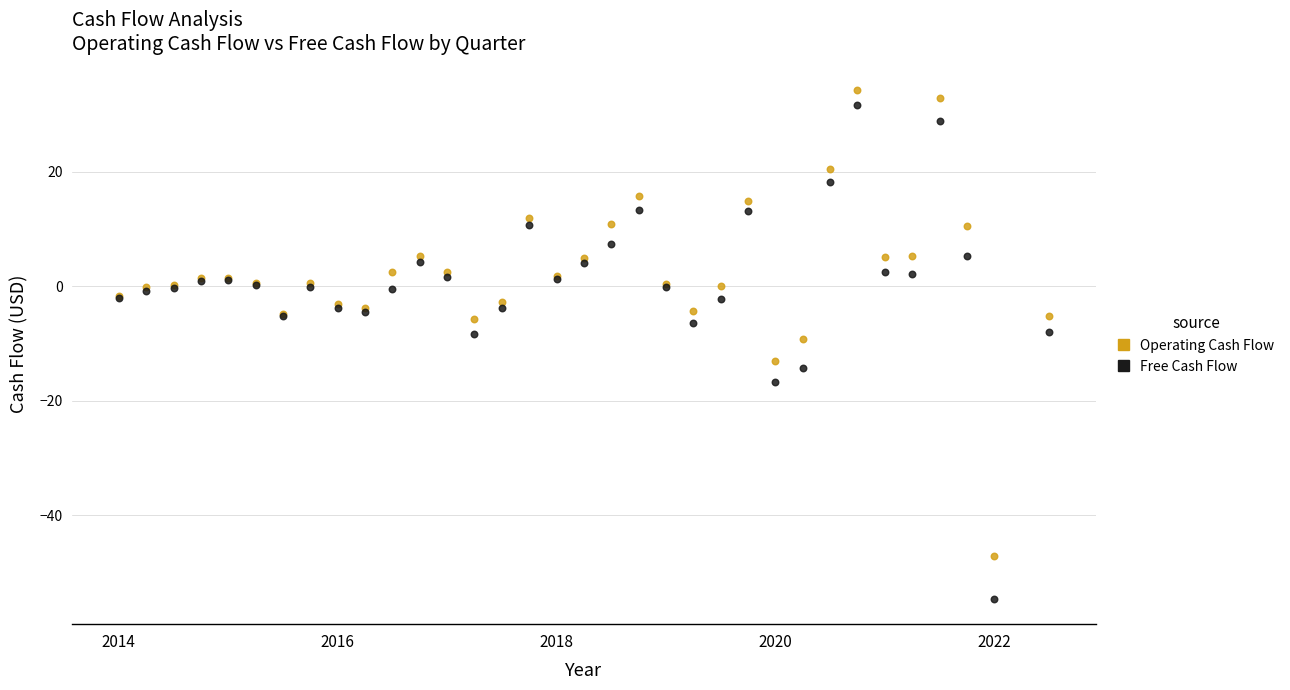

Which series reaches the minimum Y coordinate?

Free Cash Flow